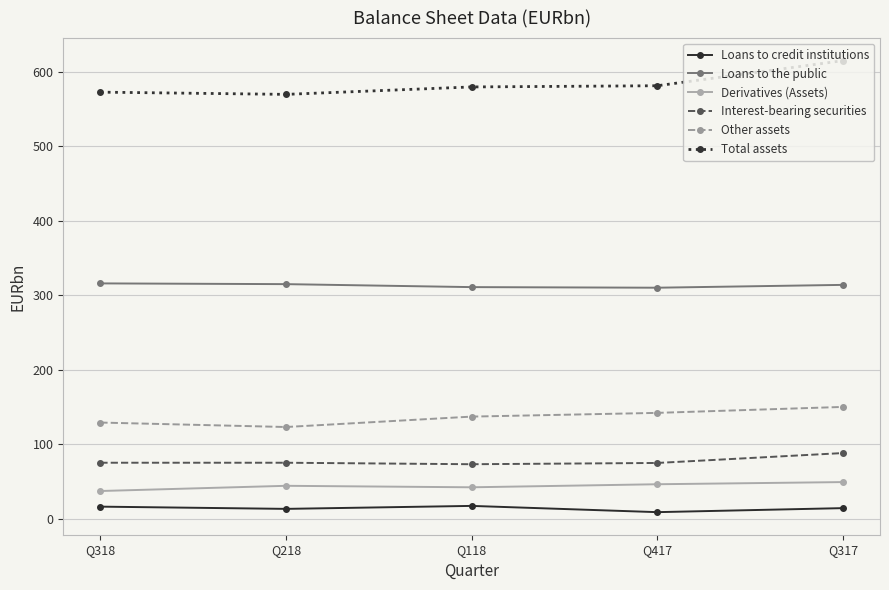

True or false: Total assets has more than 2 points higher than both neighbors.

False